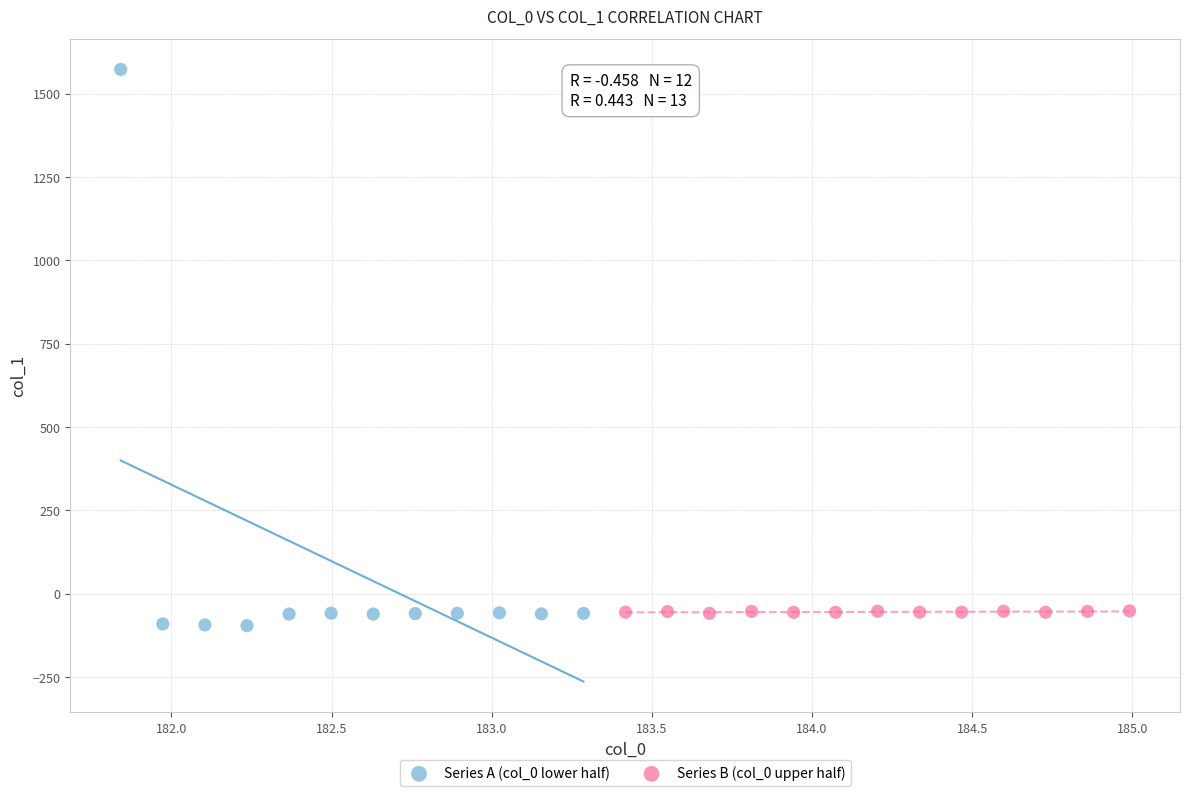

Which series contains the lowest Y value?

Series A (col_0 lower half)